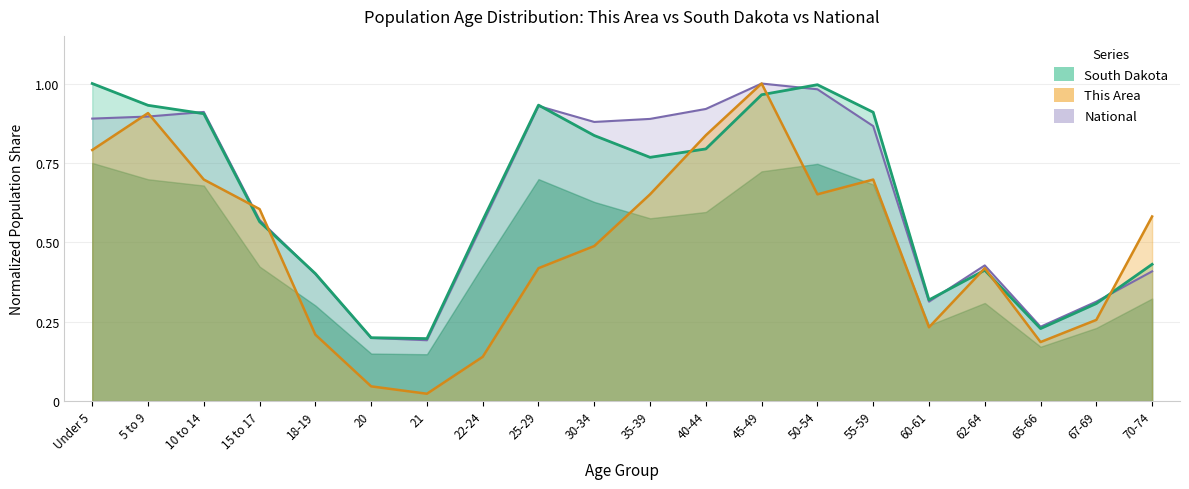

Which label corresponds to the largest value in the chart?

45-49